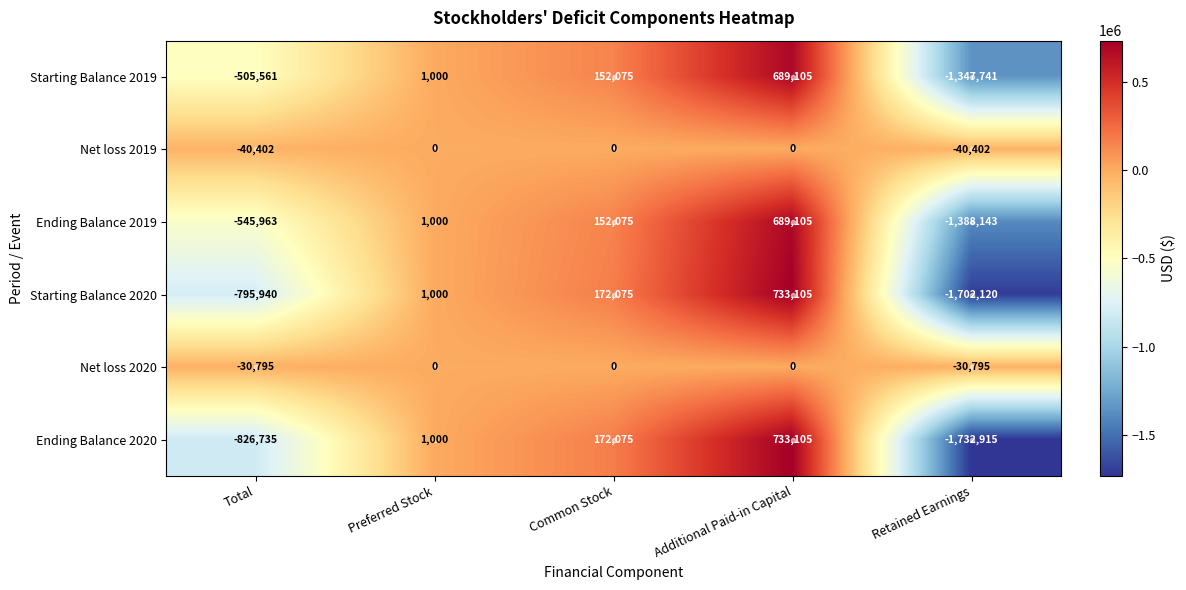

What is the difference between the maximum and minimum values in the Net loss 2020 series?

30795